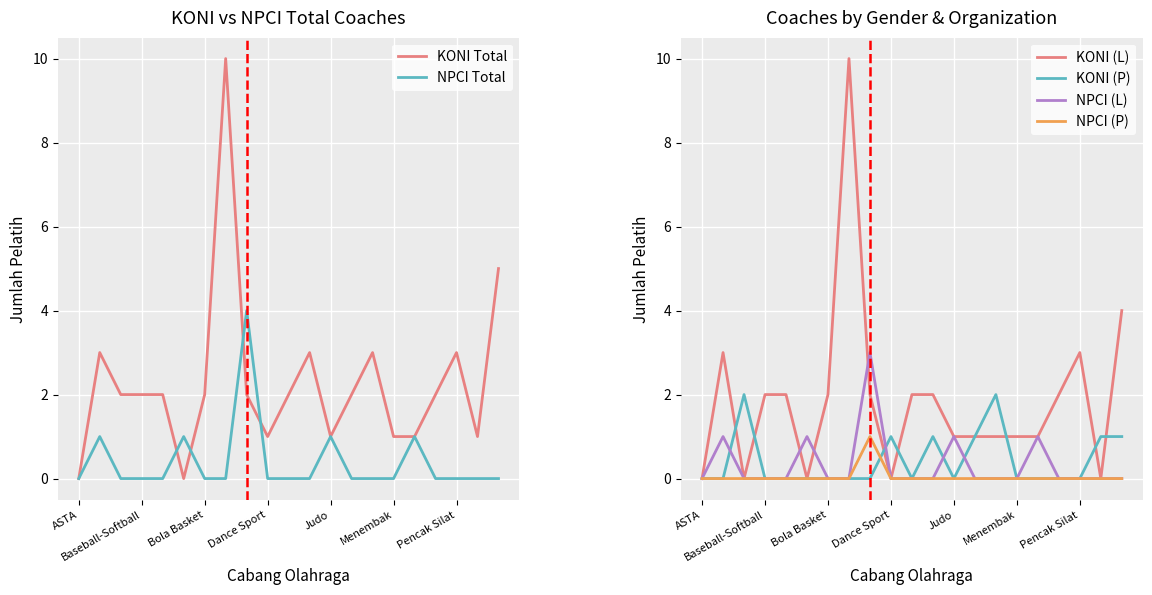

What position from the right is ASTA?

21